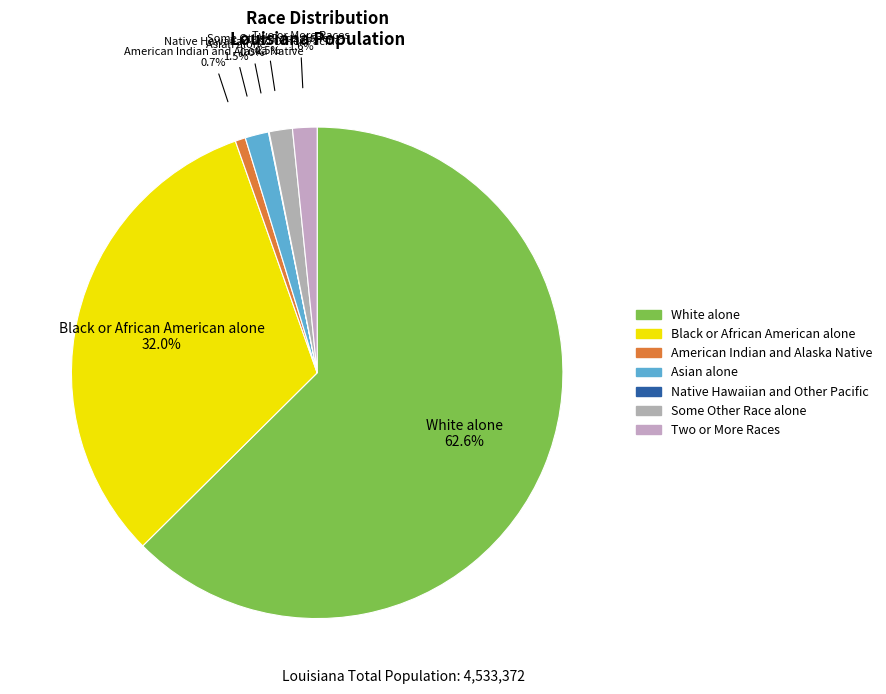

Do White alone and American Indian and Alaska Native together represent more than half of the pie?

Yes